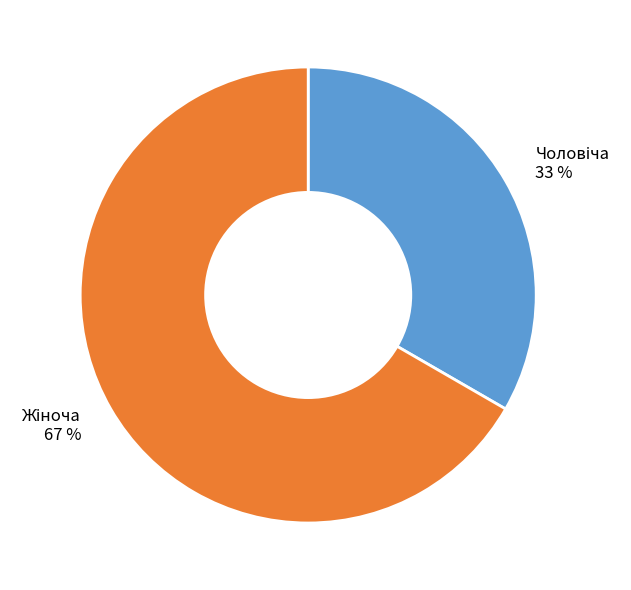

To the nearest percent, what is the average slice percentage?

50%